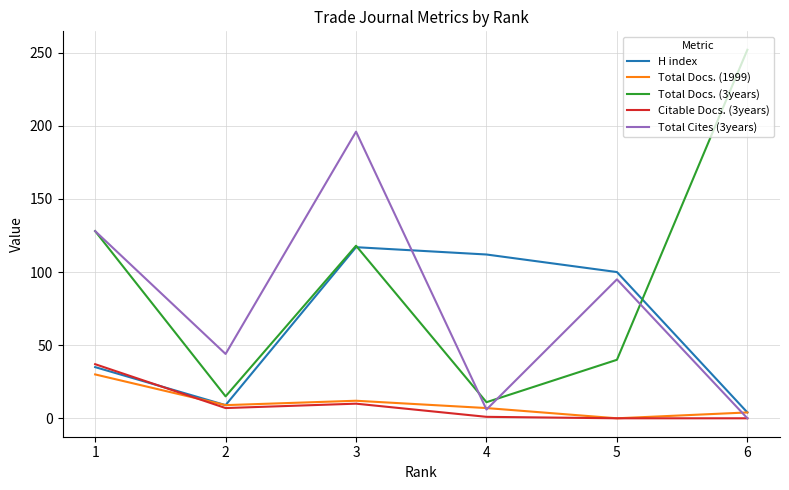

Which series changed the most between 1 and 5?

Total Docs. (3years)